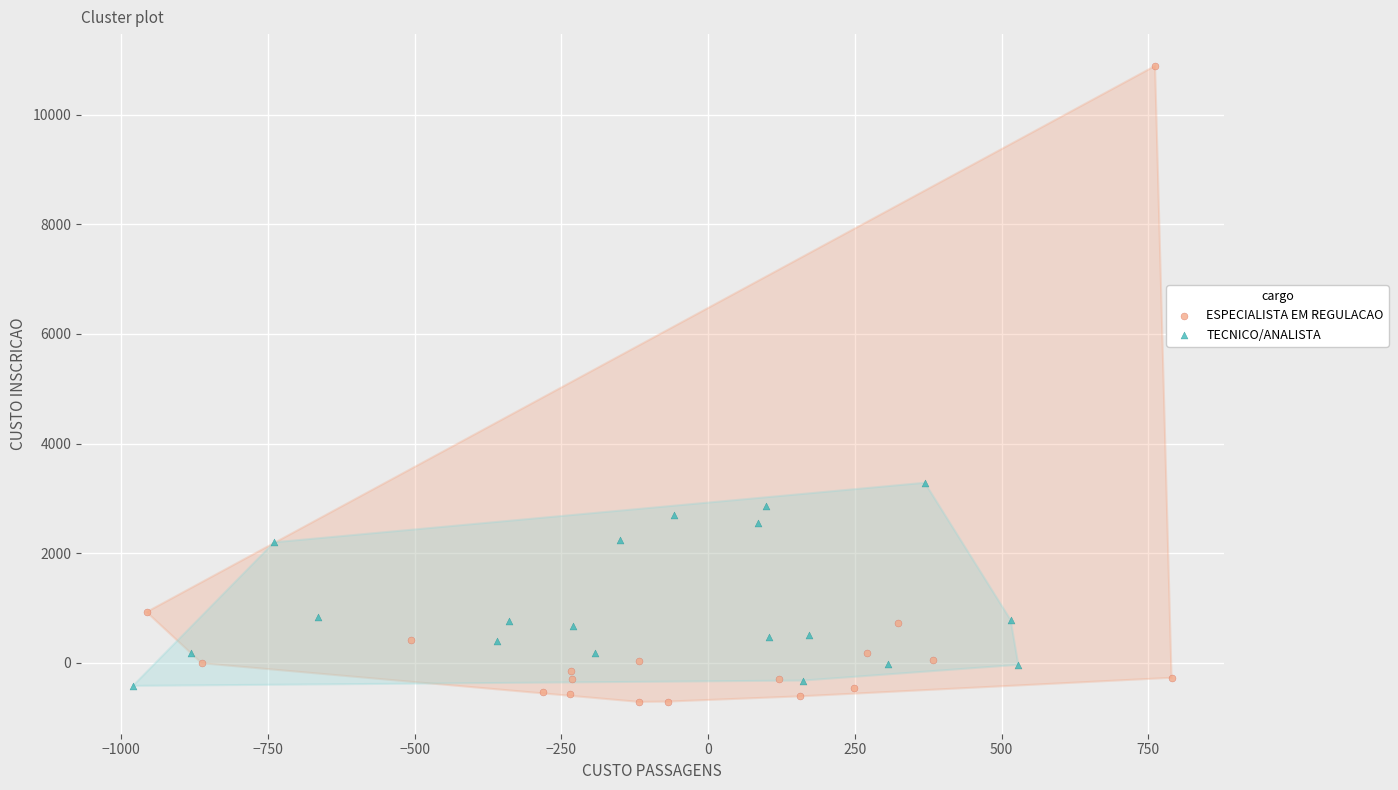

Which series has the widest spread of Y values?

ESPECIALISTA EM REGULACAO